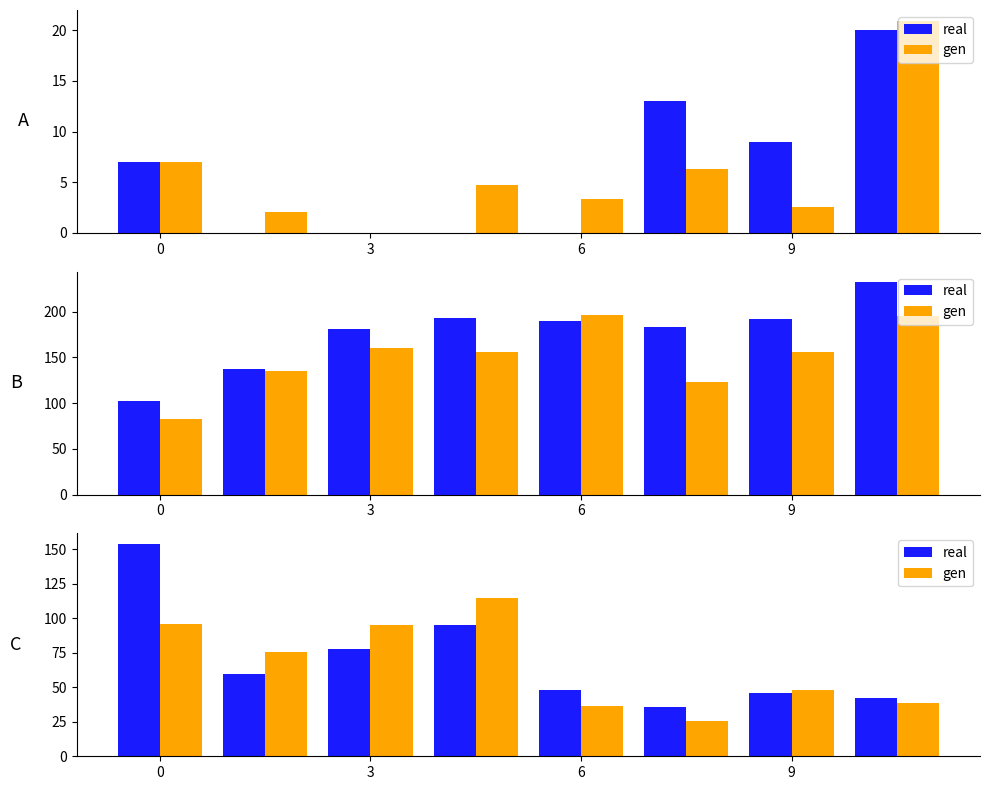

What is the difference between the maximum and minimum values in the real series?

118.0